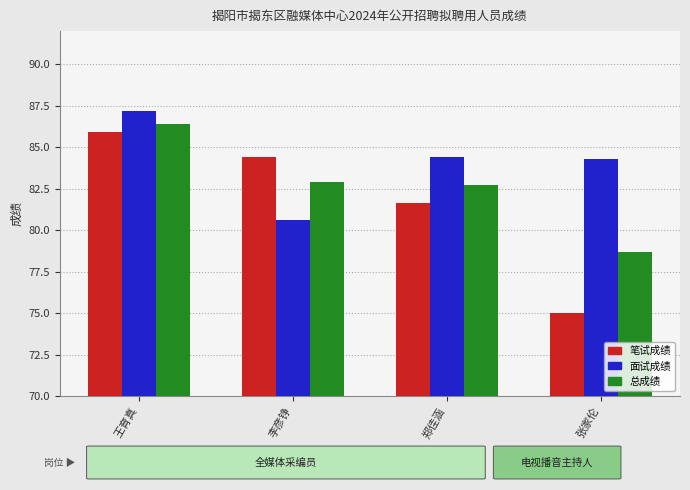

Is the value of 面试成绩 at 王育真 greater than the value of 总成绩 at 李彦铮?

Yes